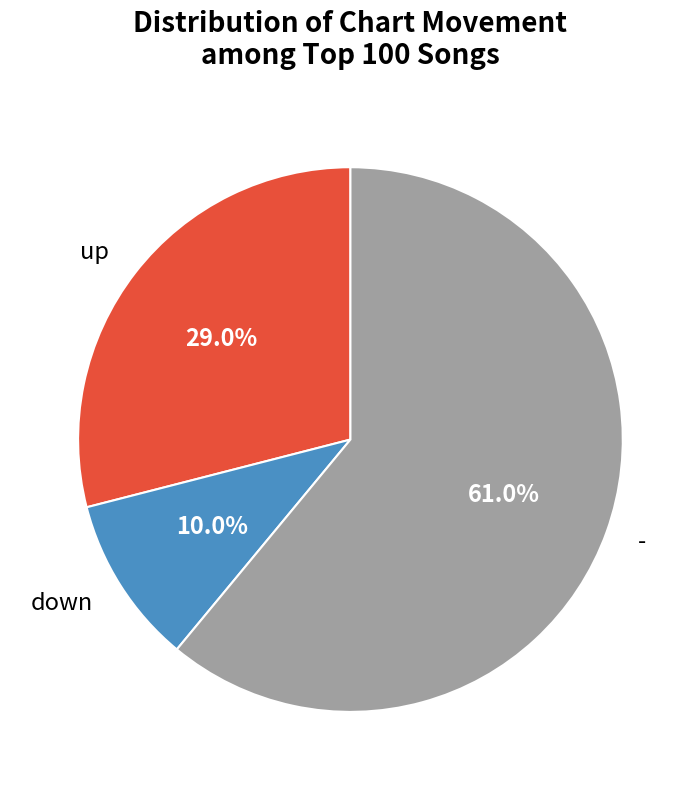

Is it true that up is 38% of the pie?

False